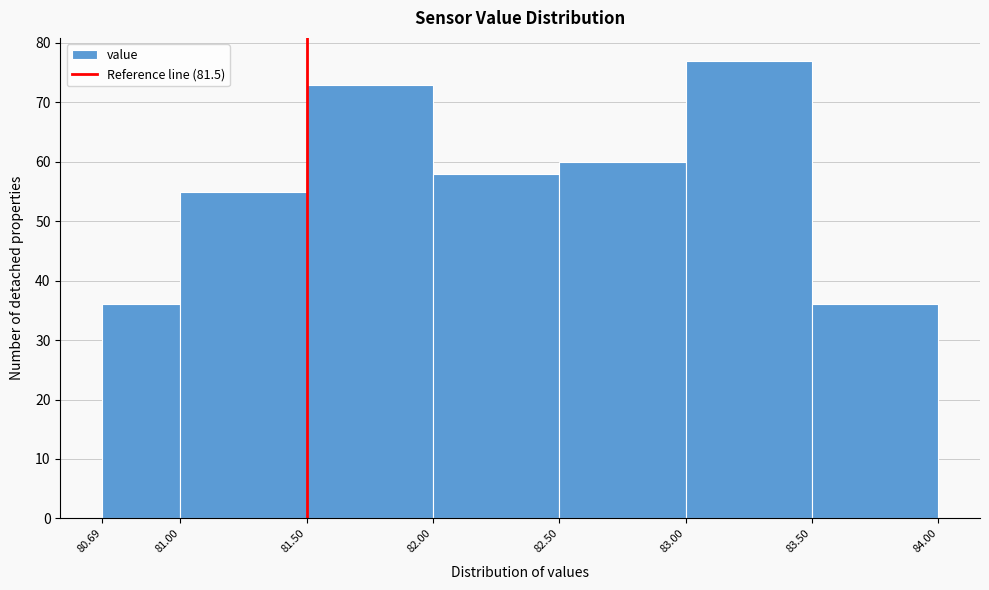

Reading left to right, list every bar in this chart as the range it spans on the x-axis followed by its height. The values are not printed on the chart, so give them approximately, as read against the axis.

80.69 to 81.00: 36
81.00 to 81.50: 55
81.50 to 82.00: 73
82.00 to 82.50: 58
82.50 to 83.00: 60
83.00 to 83.50: 77
83.50 to 84.00: 36